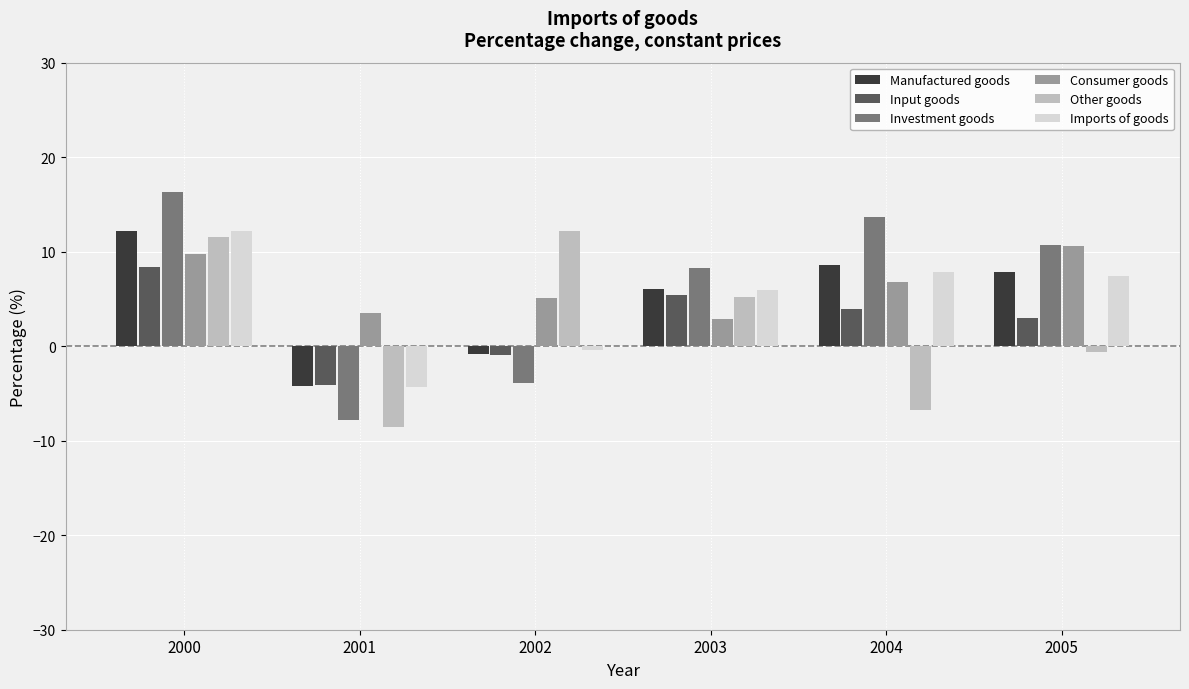

The value of Imports of goods at 2004 is 10.9. True or false?

False